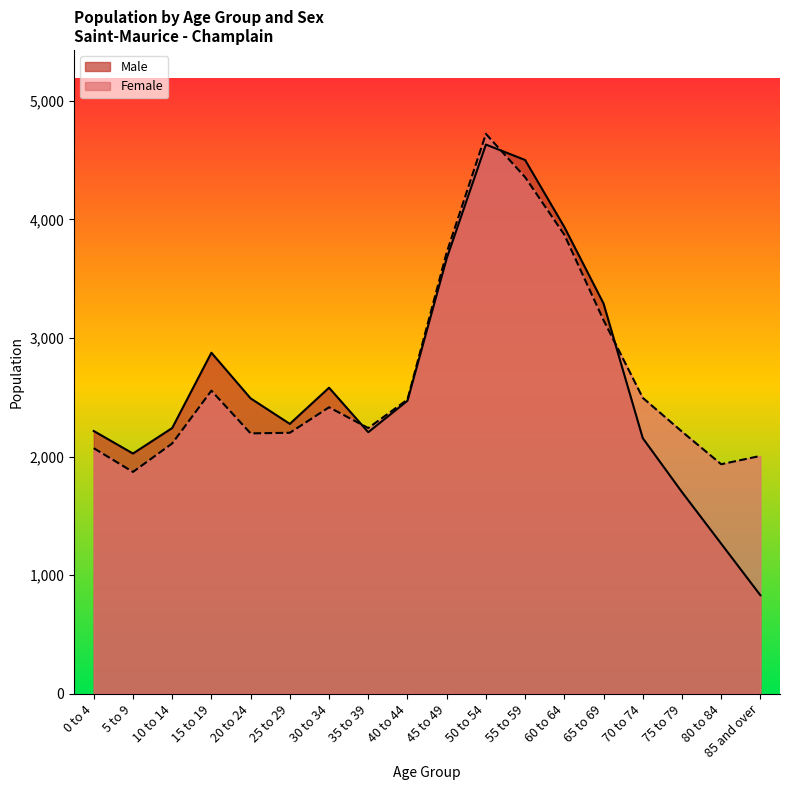

What is the difference between the maximum and minimum values in the Male series?

3800